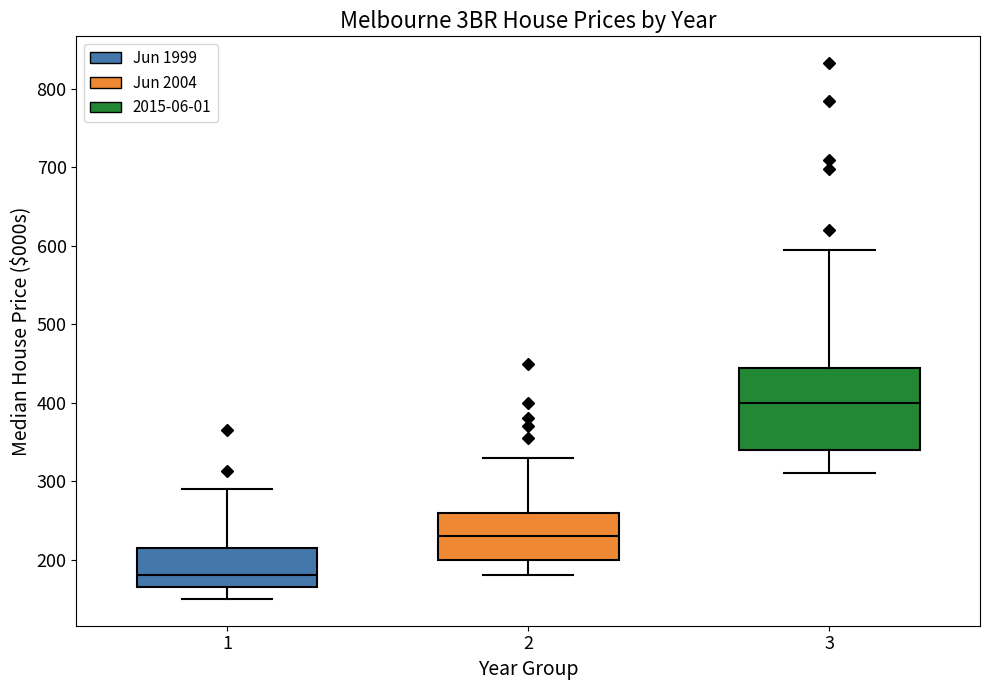

Reading left to right, transcribe this box plot: for each box, give where its median line is, the range the box spans, and where its two whiskers end, as read against the y-axis. The values are not printed on the chart, so give them approximately, as read against the axis.

1: median 180, box 170 to 220, whiskers 150 to 290
2: median 230, box 200 to 260, whiskers 180 to 330
3: median 400, box 340 to 450, whiskers 310 to 600